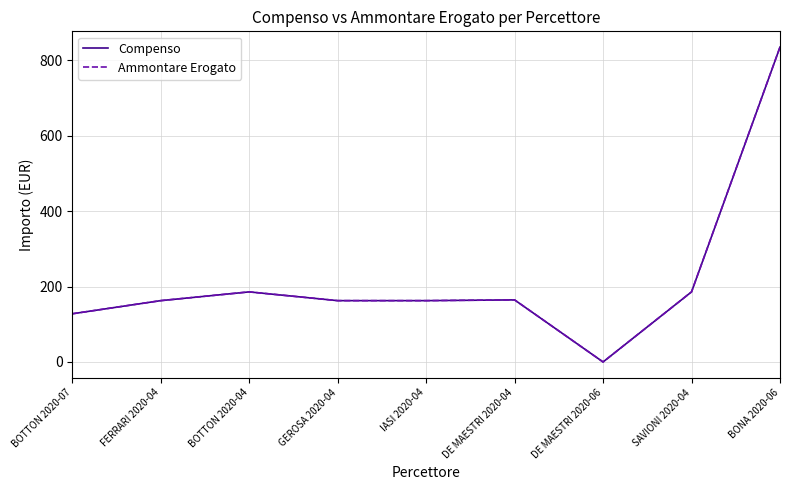

What is the average value of the Compenso series?

220.7